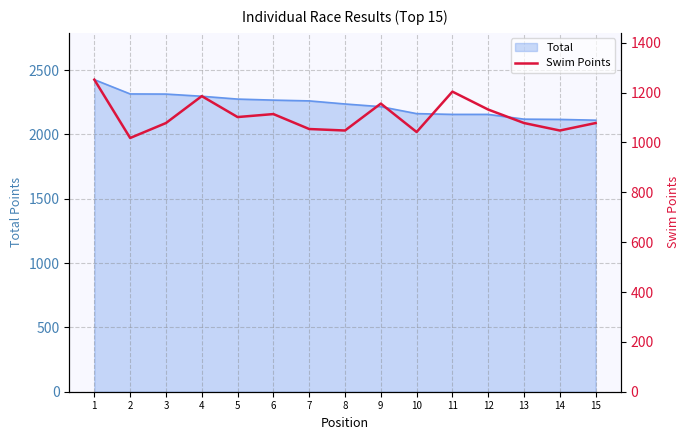

What is the highest value of the Total series?

2426